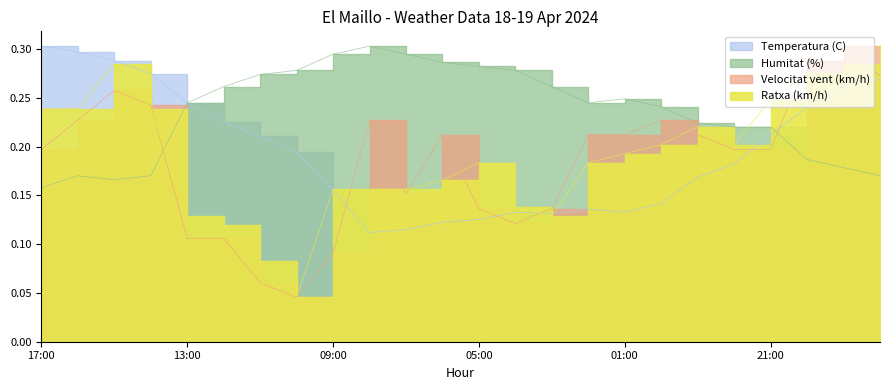

Where is the first local maximum for Temperatura (C)?

04:00